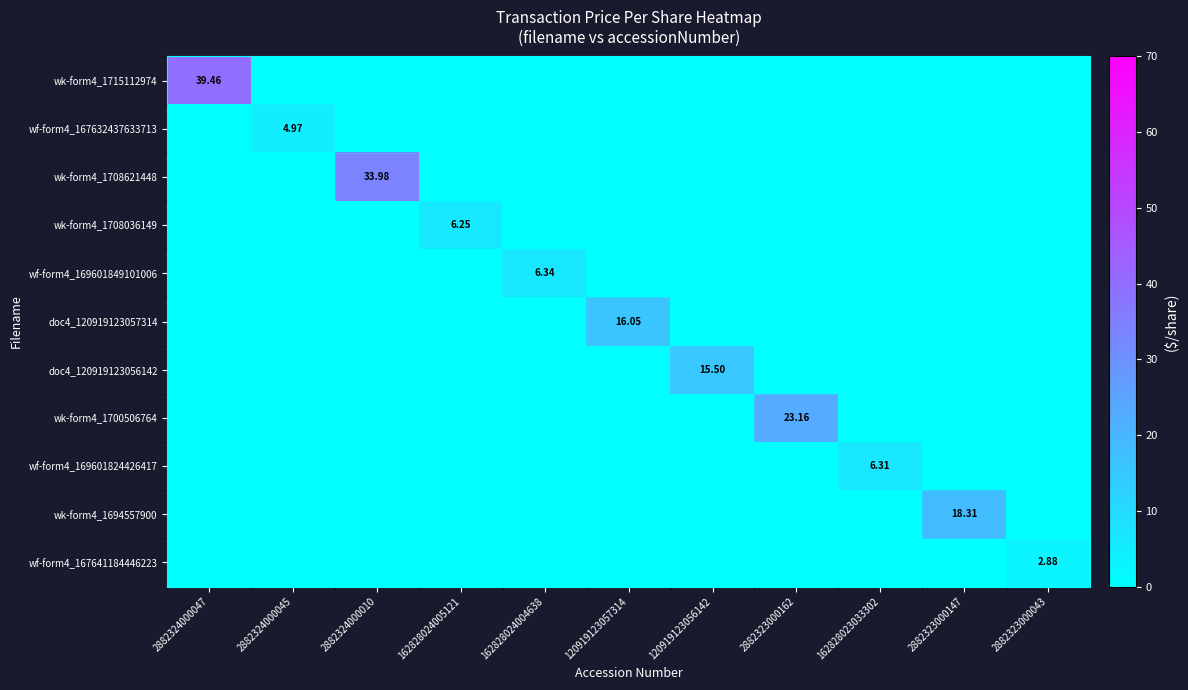

True or false: wf-form4_167632437633713 has a value of 2.7 at 2882323000147.

False